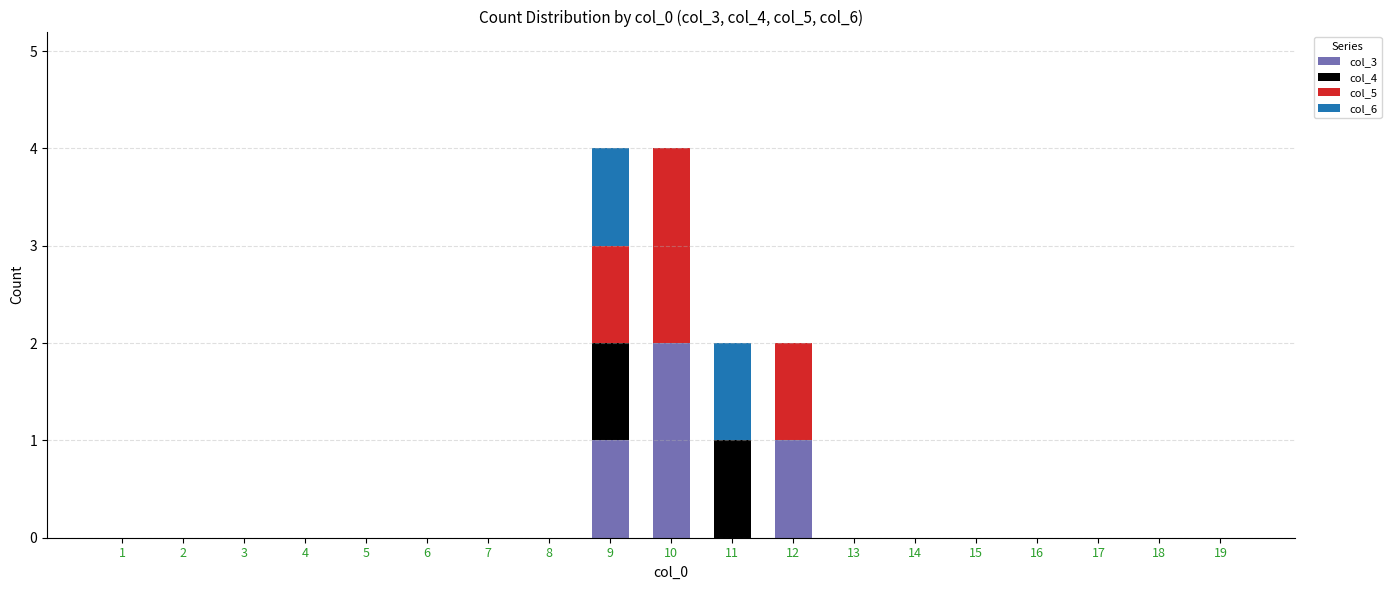

At which label does col_3 reach its peak?

10